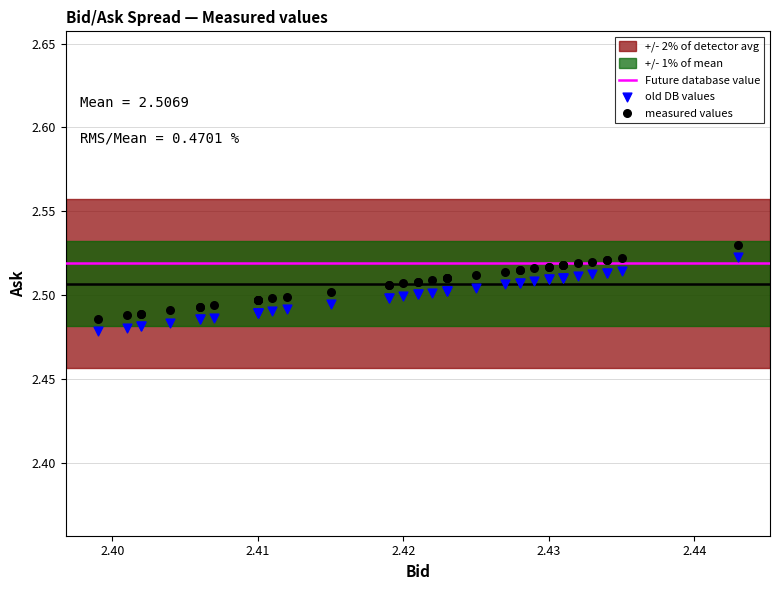

Which series contains the highest Y value?

measured values